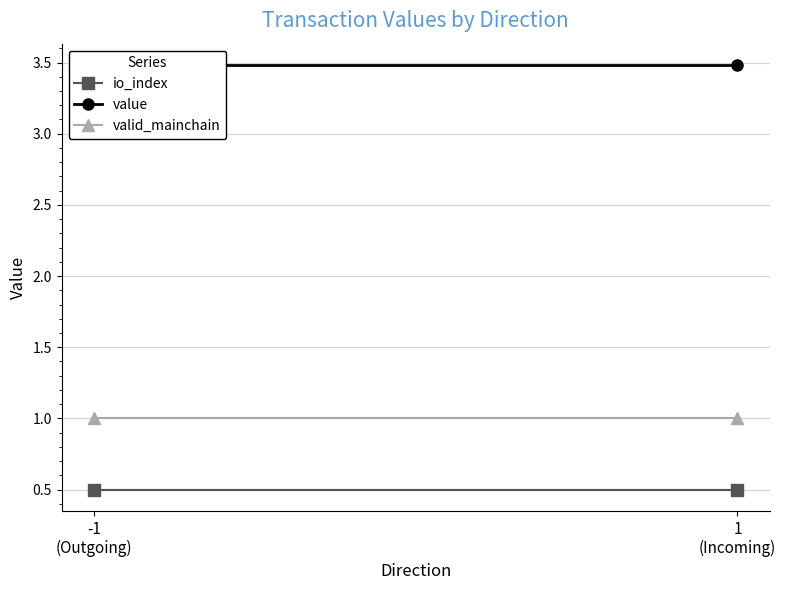

What are all the series names shown in the legend?

io_index, value, valid_mainchain